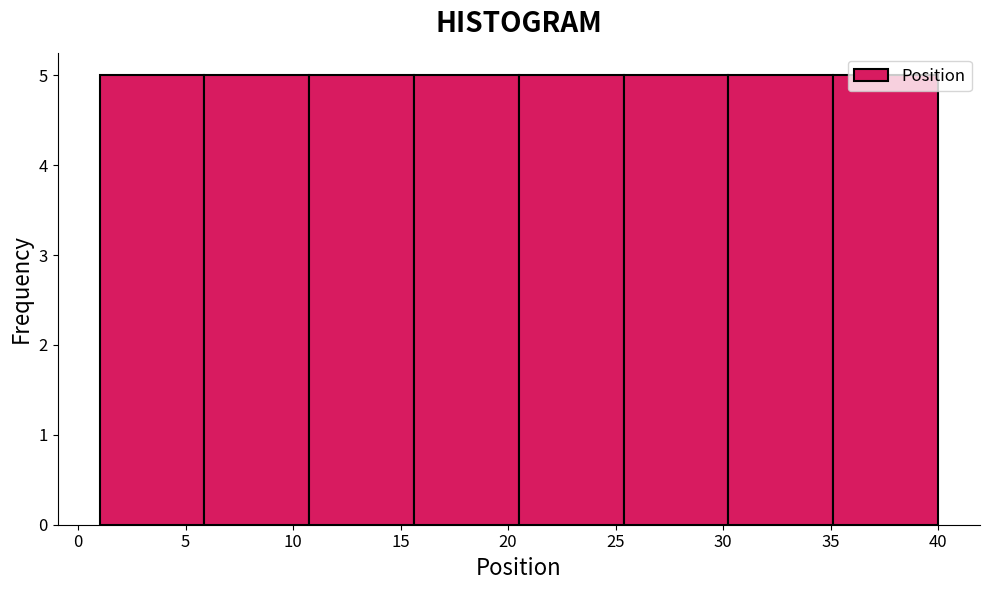

Reading left to right, list every bar in this chart as the range it spans on the x-axis followed by its height. Neither the bar edges nor the heights are printed on the chart, so give them approximately, as read against the axes.

1.0 to 6.0: 5
6.0 to 11.0: 5
11.0 to 15.5: 5
15.5 to 20.5: 5
20.5 to 25.5: 5
25.5 to 30.5: 5
30.5 to 35.0: 5
35.0 to 40.0: 5